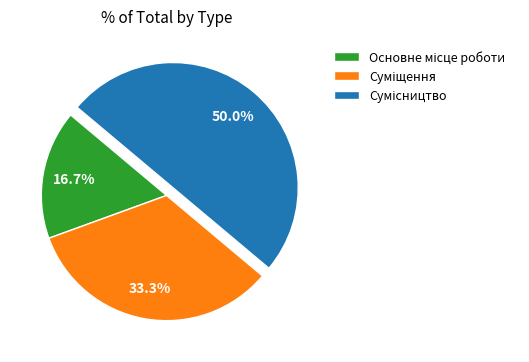

Is Сумісництво the majority of the pie?

No